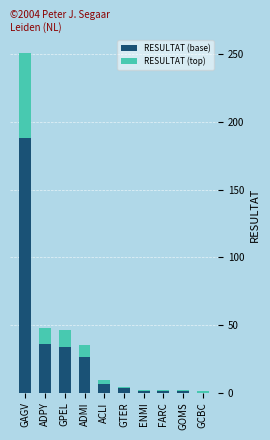

What is the average value of the RESULTAT (base) series?

30